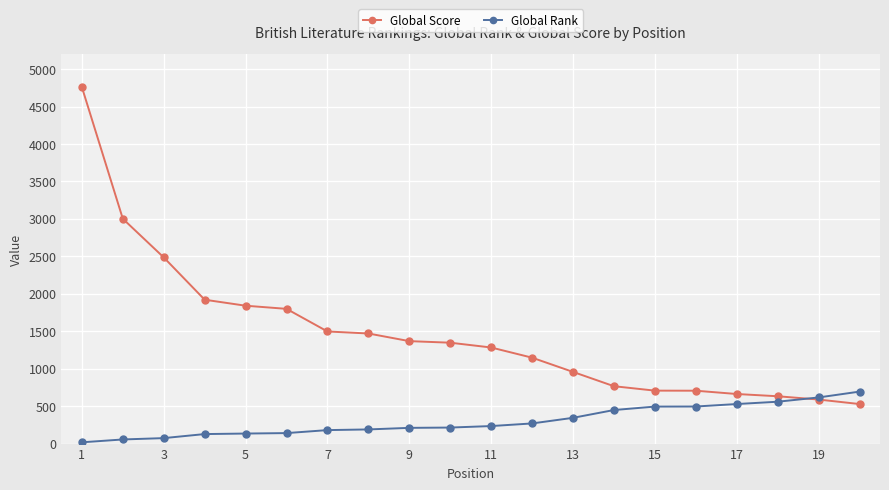

What is the maximum value shown in the chart?

4760